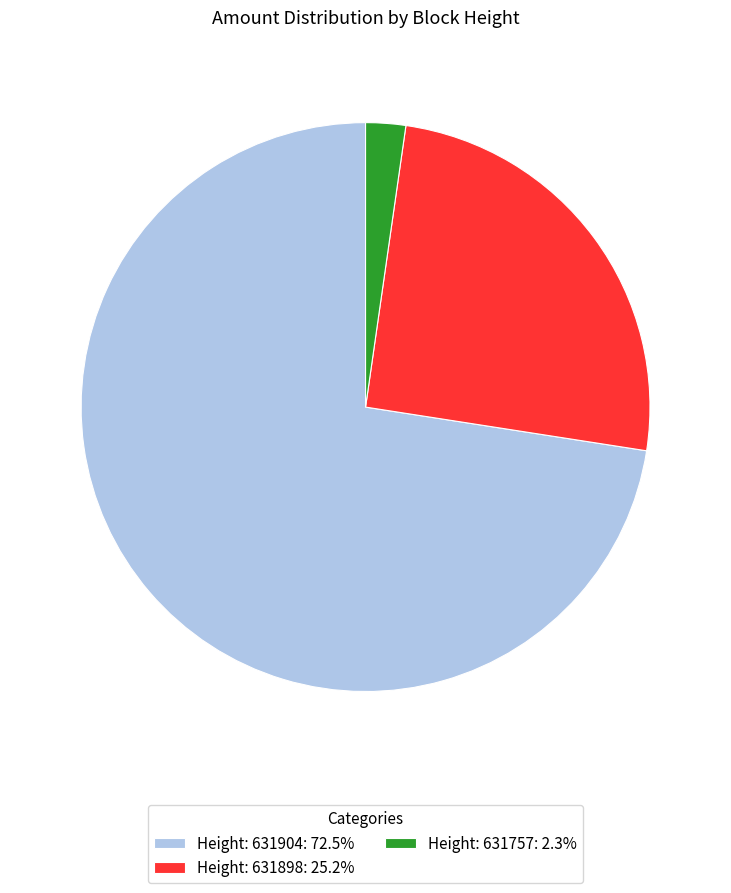

How many segments does this pie chart have?

3